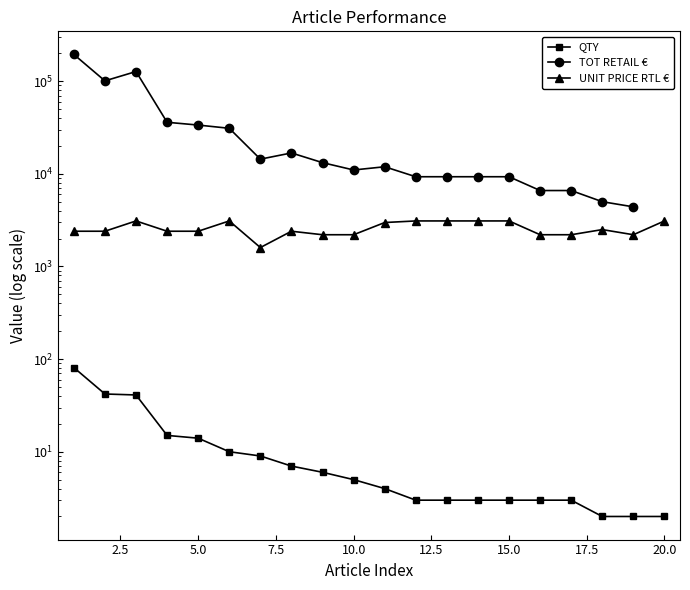

How many lines are shown in the chart?

3